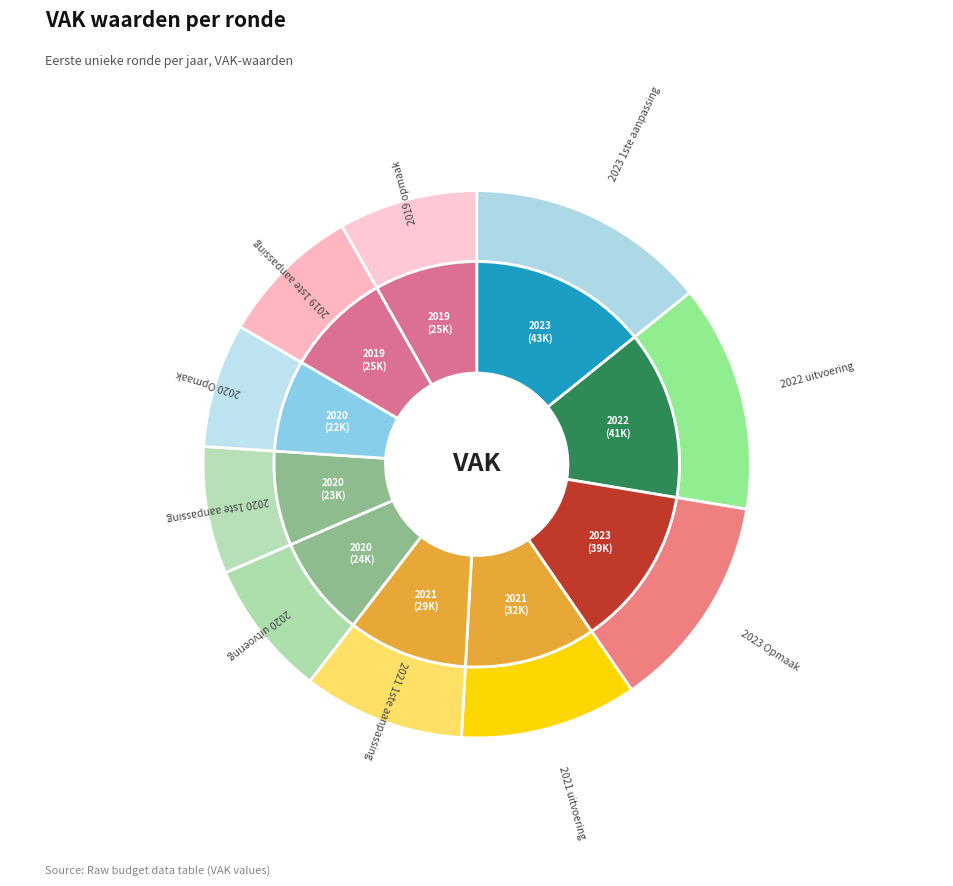

Is it true that 2020 uitvoering is 8% of the pie?

True